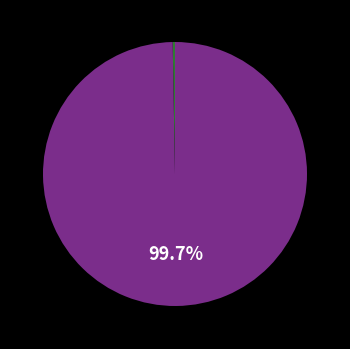

Is there a majority slice in this chart?

Yes